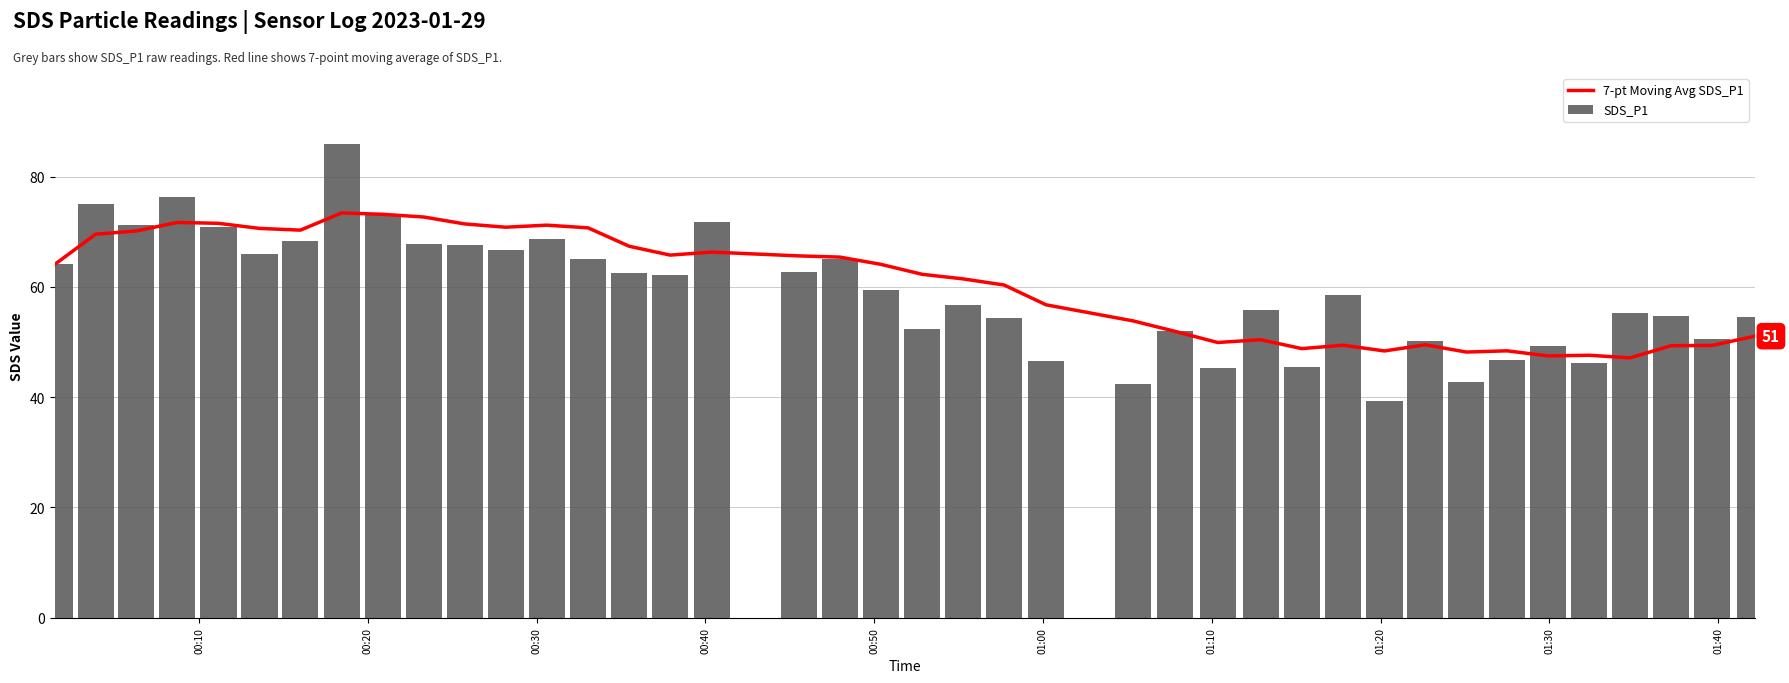

Reading left to right, what are all the values shown in this chart?

7-pt Moving Avg SDS_P1: 64.1	69.6	70.2	71.7	71.5	70.6	70.3	73.4	73.2	72.7	71.4	70.8	71.2	70.7	67.4	65.8	66.3	65.6	65.4	64.1	62.3	61.5	60.4	56.8	53.9	52.0	49.9	50.4	48.8	49.4	48.4	49.5	48.2	48.4	47.5	47.6	47.1	49.3	49.4	51.1
SDS_P1: 64.1	75.0	71.3	76.4	70.9	66.0	68.4	85.9	73.3	67.9	67.6	66.7	68.7	65.0	62.5	62.1	71.7	62.8	65.1	59.5	52.3	56.7	54.3	46.6	42.4	52.0	45.2	55.9	45.4	58.6	39.3	50.2	42.8	46.8	49.4	46.3	55.2	54.8	50.6	54.5